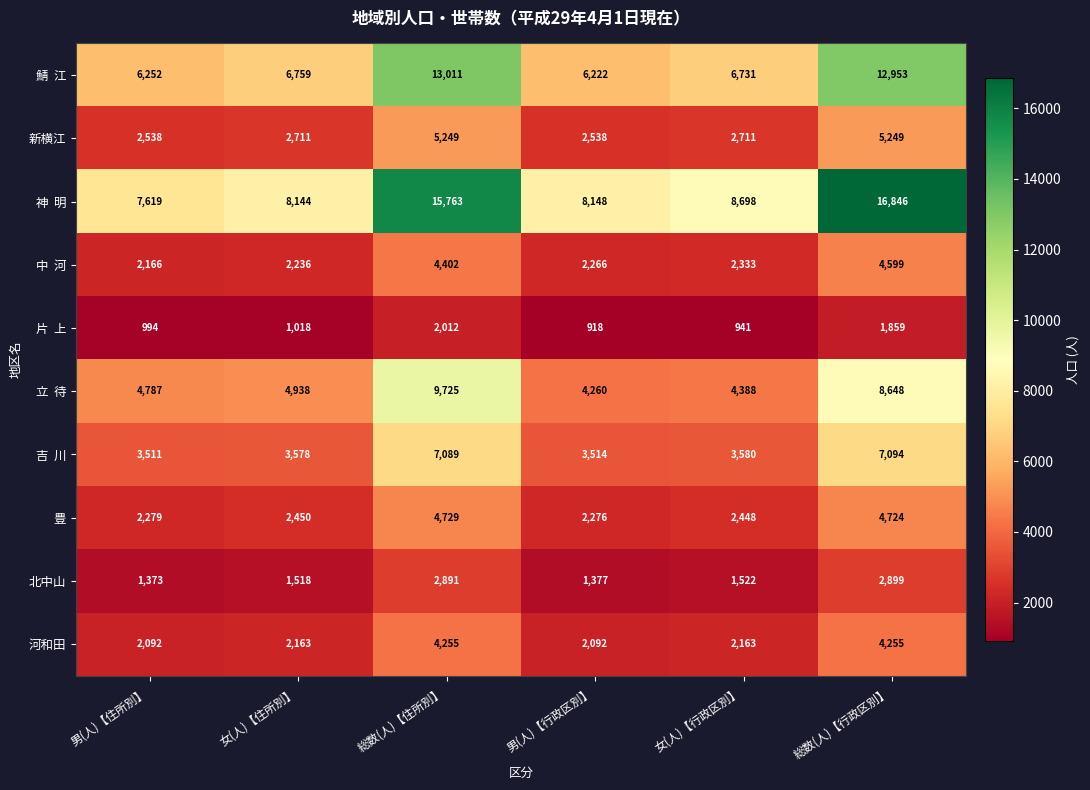

The 豊 series shows 6637 at 総数(人)【住所別】. True or false?

False